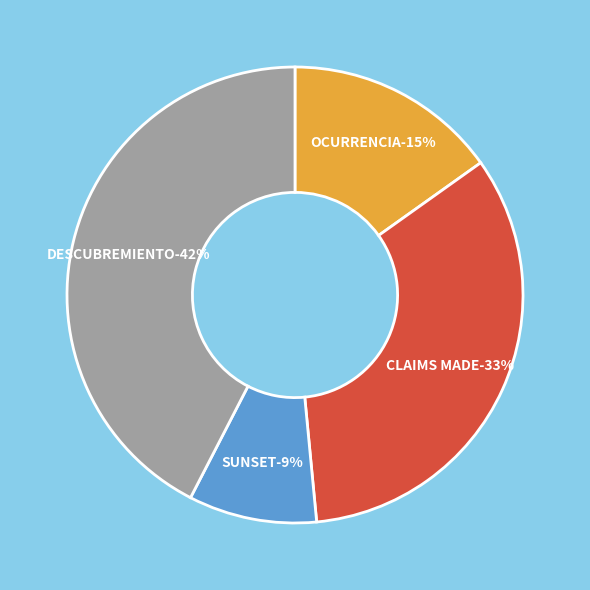

To the nearest percent, what is the combined percentage of OCURRENCIA and DESCUBREMIENTO?

58%